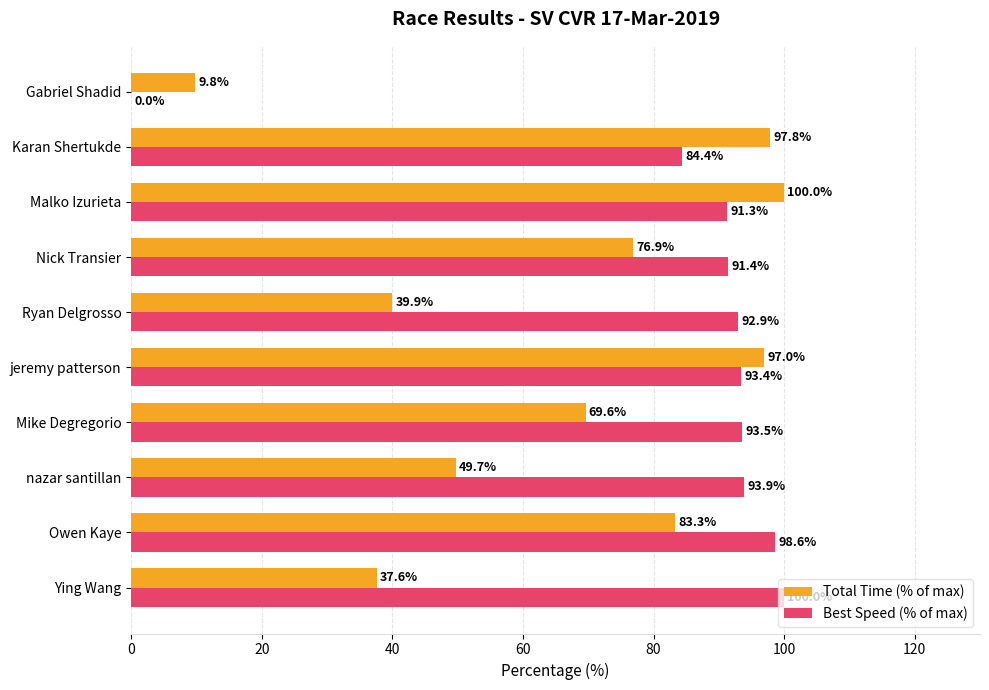

Which series has the largest total across all categories?

Best Speed (% of max)